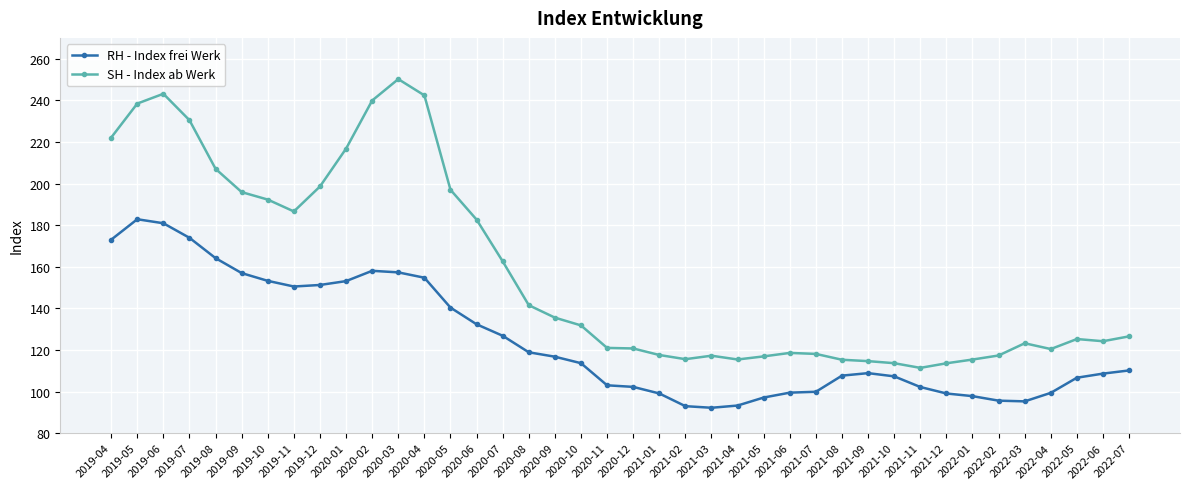

Which series changed the most between 2019-12 and 2020-06?

RH - Index frei Werk